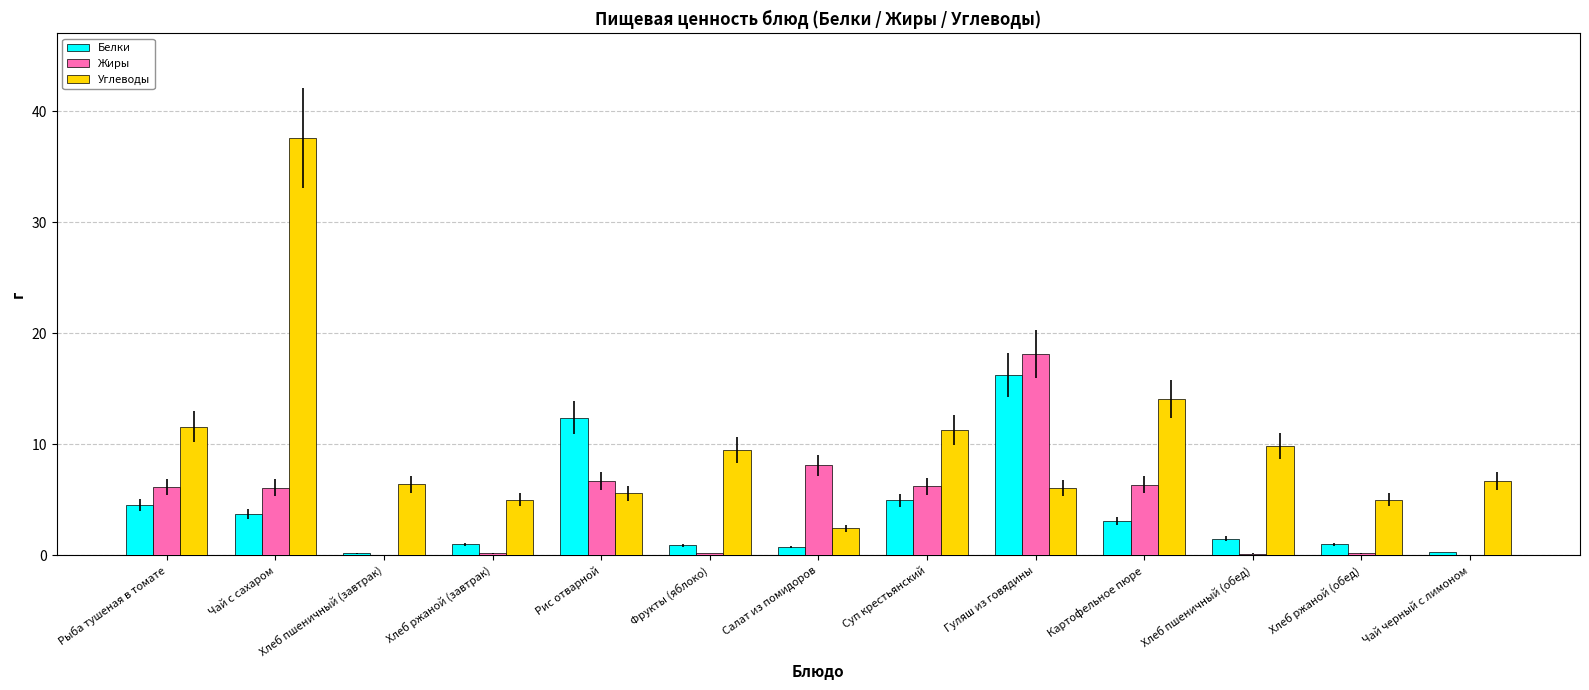

Between Рыба тушеная в томате and Салат из помидоров, which series saw the biggest shift?

Углеводы